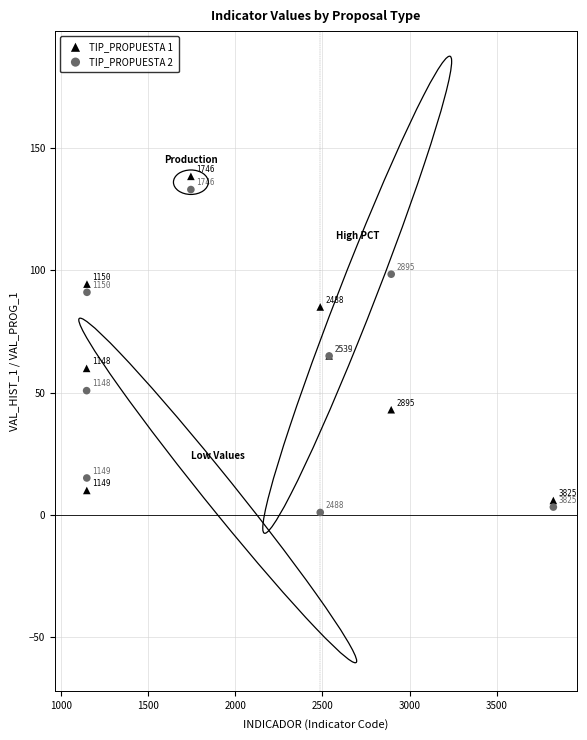

Which series contains the lowest Y value?

TIP_PROPUESTA 2